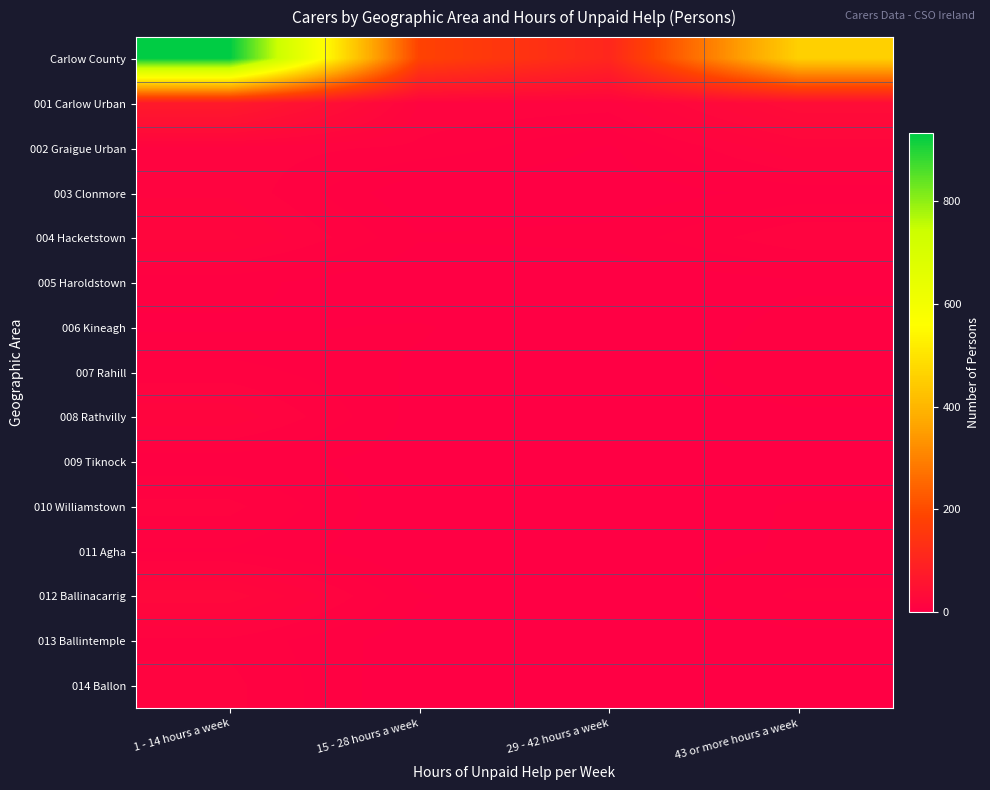

Rank the series at 43 or more hours a week from highest to lowest value.

Carlow County, 001 Carlow Urban, 002 Graigue Urban, 004 Hacketstown, 012 Ballinacarrig, 007 Rahill, 003 Clonmore, 006 Kineagh, 010 Williamstown, 011 Agha, 005 Haroldstown, 008 Rathvilly, 014 Ballon, 013 Ballintemple, 009 Tiknock